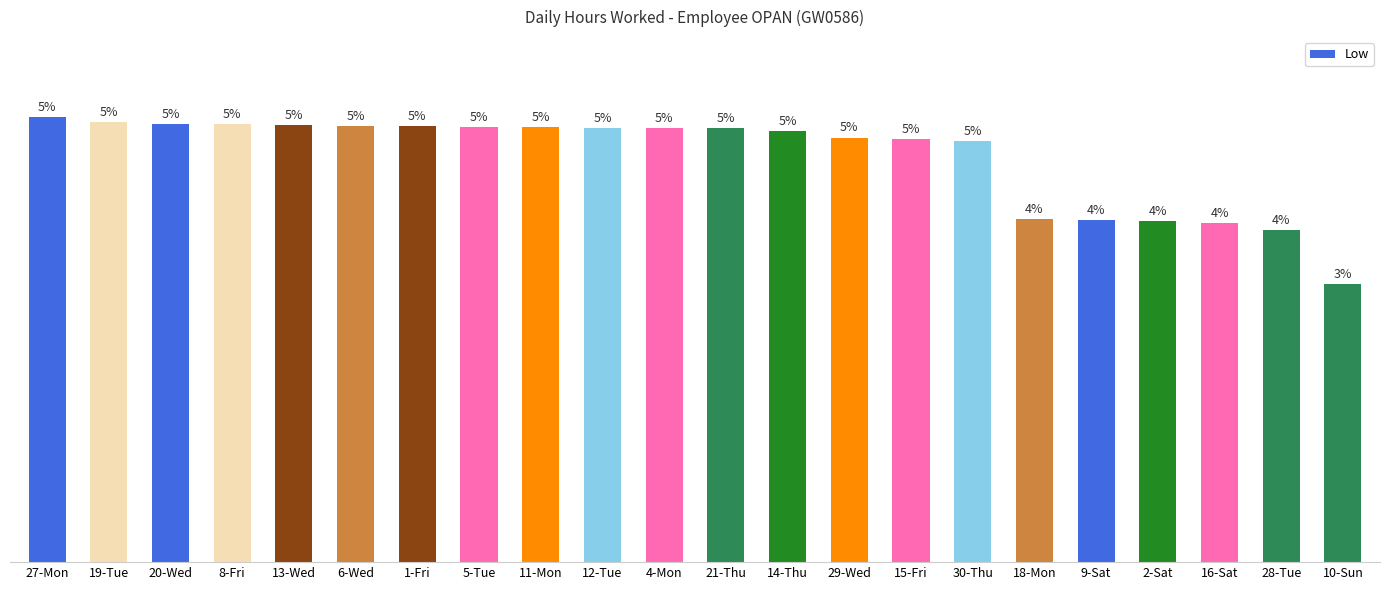

Reading right to left, what are all the values shown in this chart?

10-Sun=9.2	28-Tue=10.9	16-Sat=11.2	2-Sat=11.2	9-Sat=11.3	18-Mon=11.3	30-Thu=13.9	15-Fri=13.9	29-Wed=14.0	14-Thu=14.2	21-Thu=14.3	4-Mon=14.3	12-Tue=14.3	11-Mon=14.3	5-Tue=14.3	1-Fri=14.4	6-Wed=14.4	13-Wed=14.4	8-Fri=14.4	20-Wed=14.4	19-Tue=14.5	27-Mon=14.7